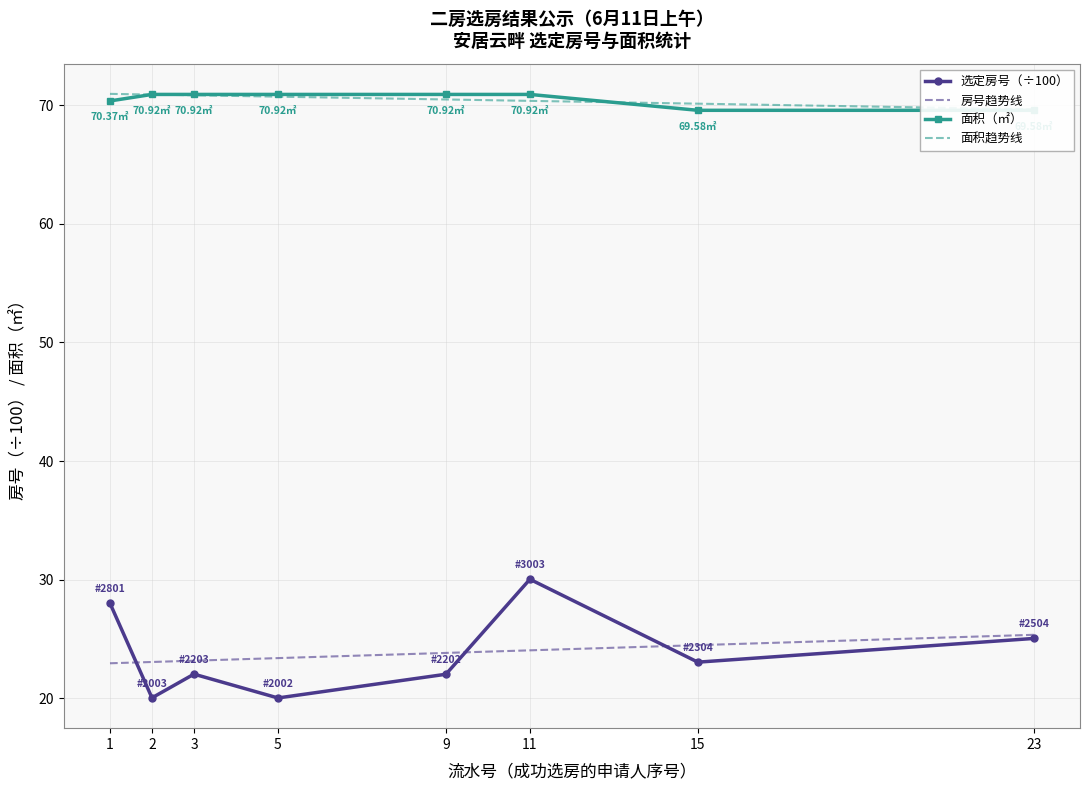

What is the sum of all 面积 values?

564.1